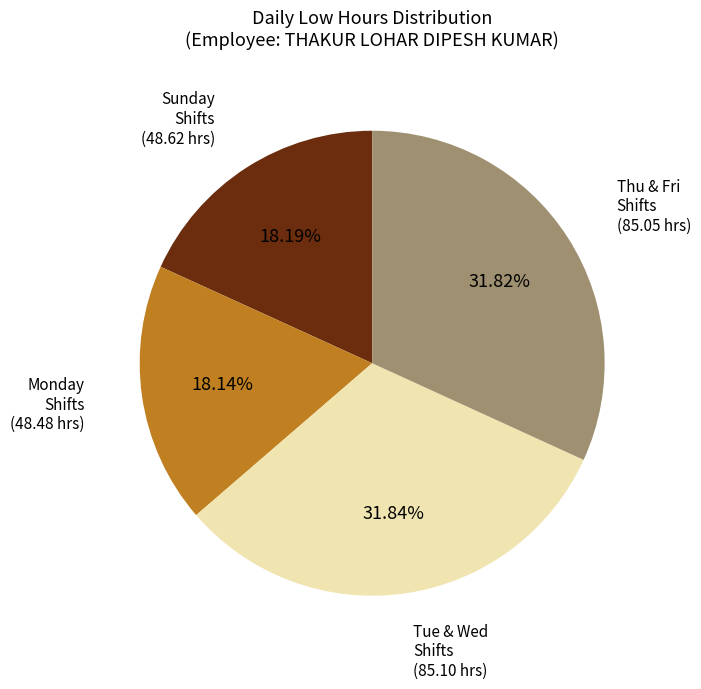

Is Monday Shifts the majority of the pie?

No